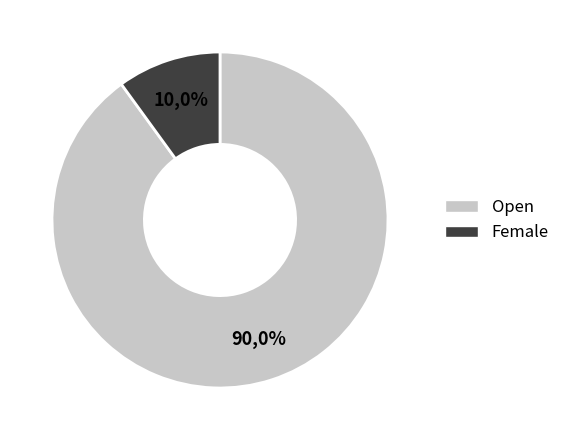

To the nearest percent, what is the difference between the largest and smallest slice percentages?

80%